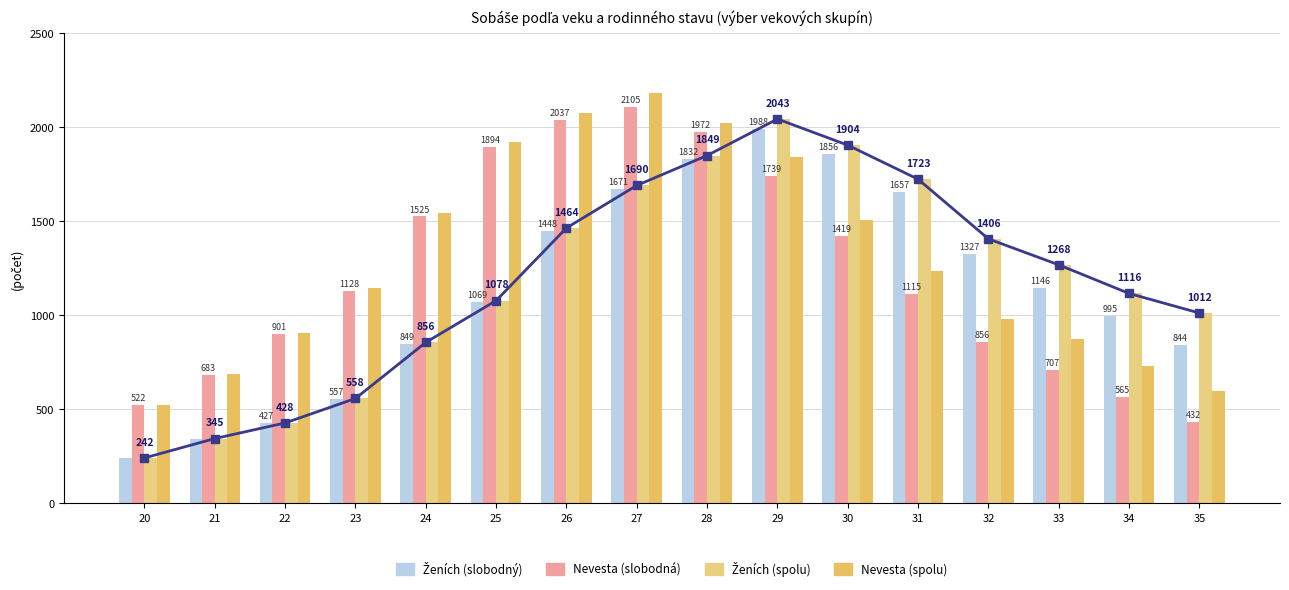

What is the value of the Ženích spolu bar at the 11th from the left?

1904